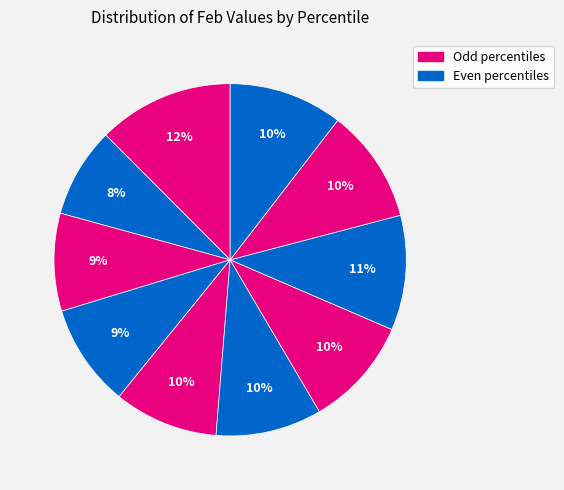

How many slices are in this pie chart?

10